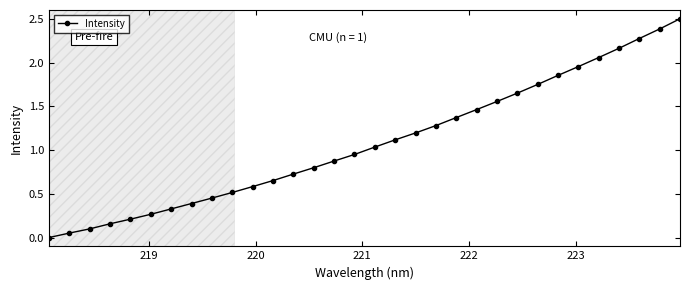

What is the maximum value shown in the chart?

2.5